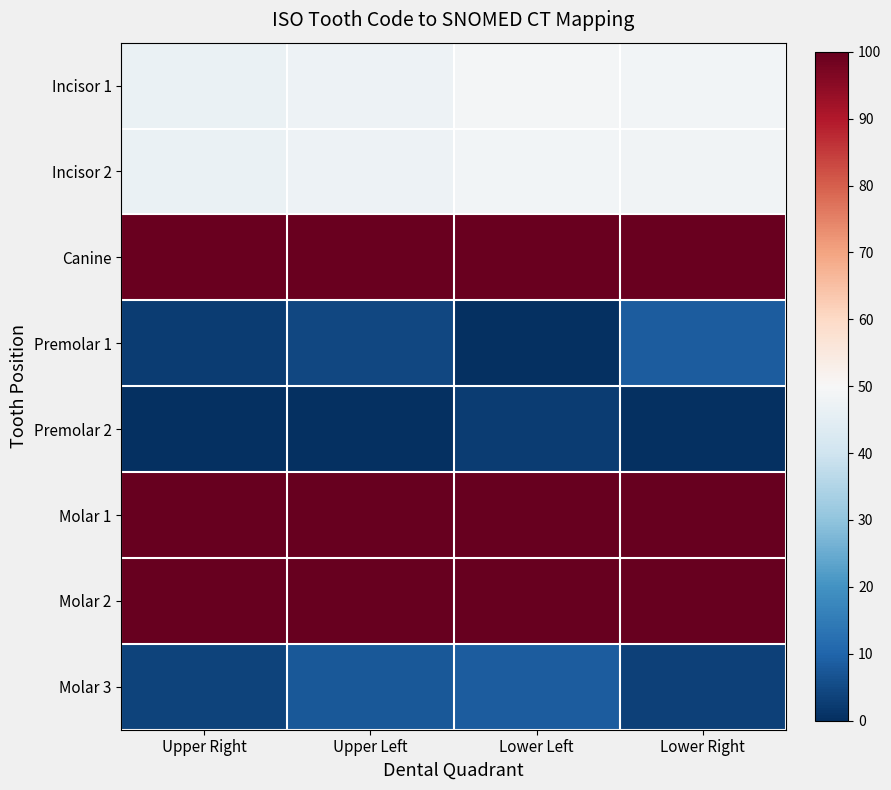

Reading left to right, transcribe all the data shown in this chart.

Incisor 1: Upper Right=46.6	Upper Left=47.6	Lower Left=48.9	Lower Right=48.5
Incisor 2: Upper Right=46.8	Upper Left=47.5	Lower Left=48.7	Lower Right=48.4
Canine: Upper Right=99.4	Upper Left=99.4	Lower Left=99.4	Lower Right=99.4
Premolar 1: Upper Right=2.6	Upper Left=4.6	Lower Left=0.0	Lower Right=8.3
Premolar 2: Upper Right=0.0	Upper Left=0.0	Lower Left=2.6	Lower Right=0.0
Molar 1: Upper Right=100.0	Upper Left=100.0	Lower Left=100.0	Lower Right=100.0
Molar 2: Upper Right=99.7	Upper Left=99.8	Lower Left=99.8	Lower Right=99.8
Molar 3: Upper Right=3.8	Upper Left=7.7	Lower Left=8.3	Lower Right=3.5